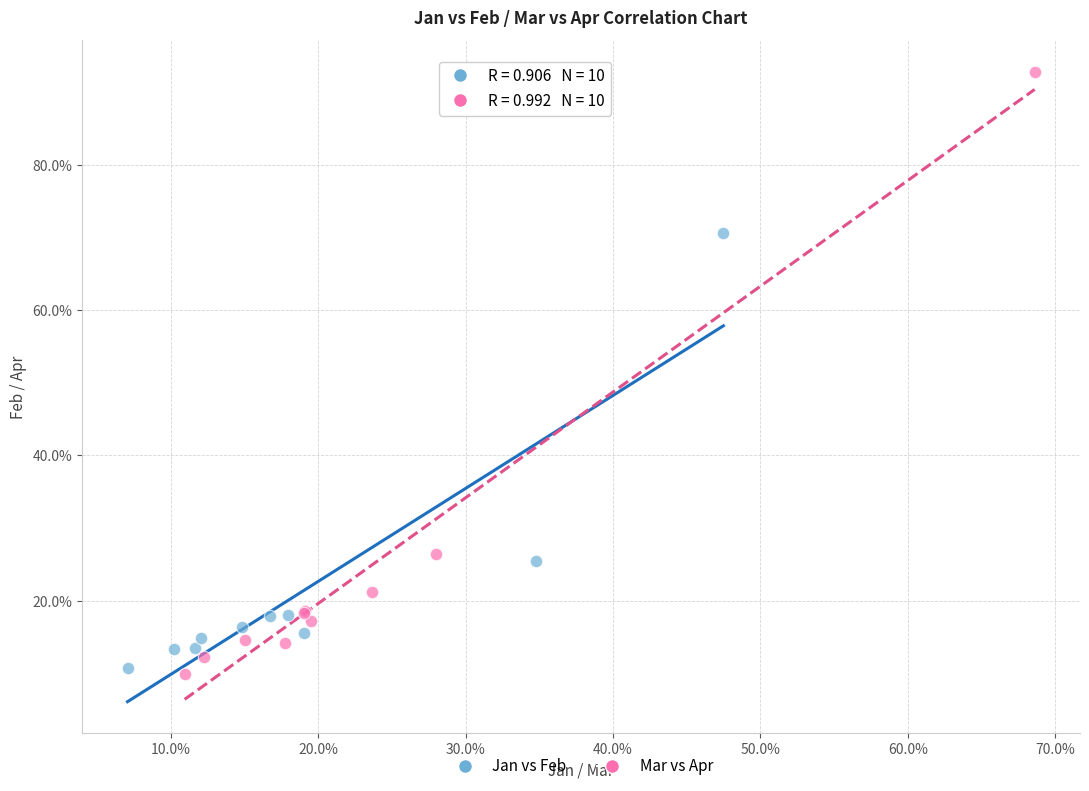

Which series contains the lowest Y value?

Mar vs Apr